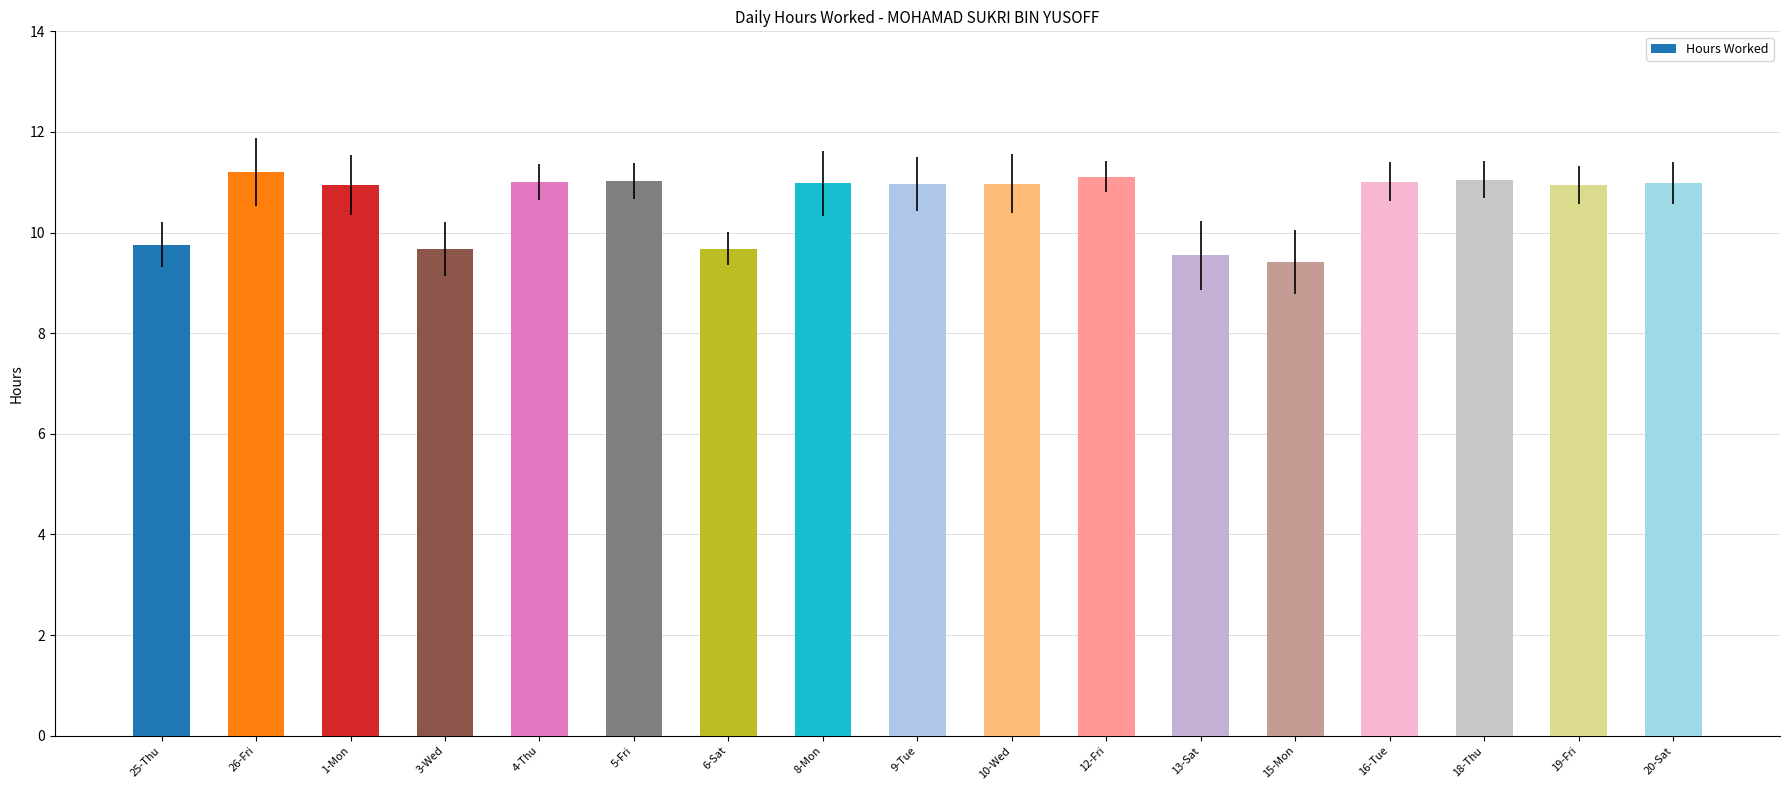

What is the smallest value displayed?

9.4